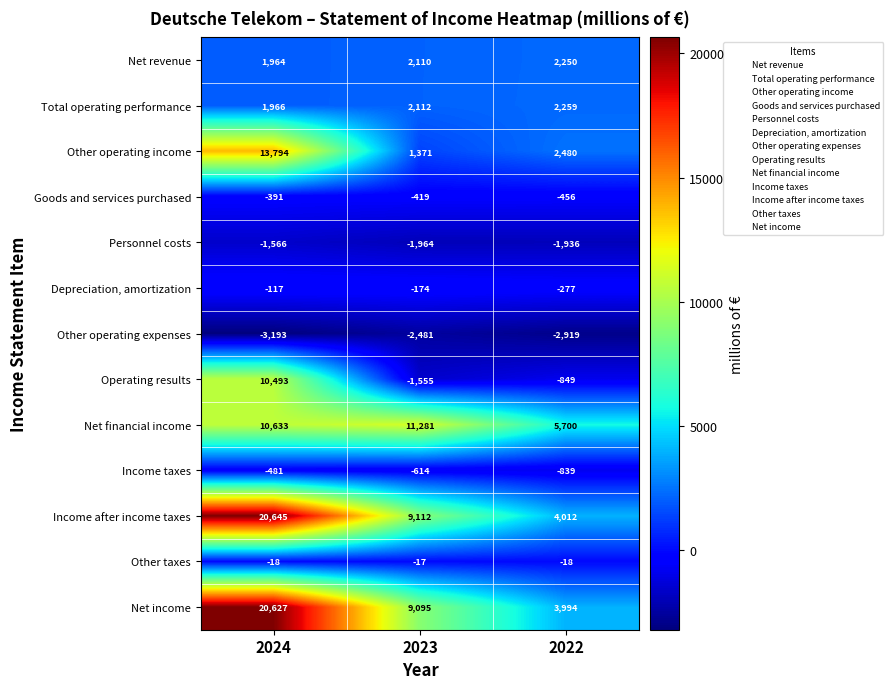

True or false: Total operating performance has a value of 1966 at 2024.

True